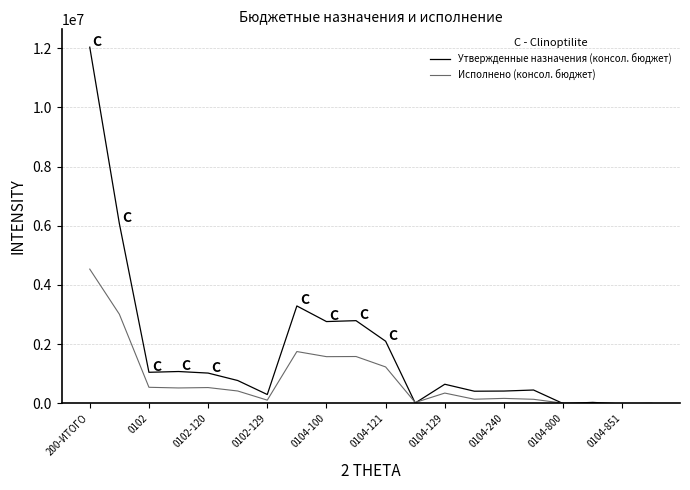

Which series has the largest total across all categories?

Утвержденные назначения (консол. бюджет)